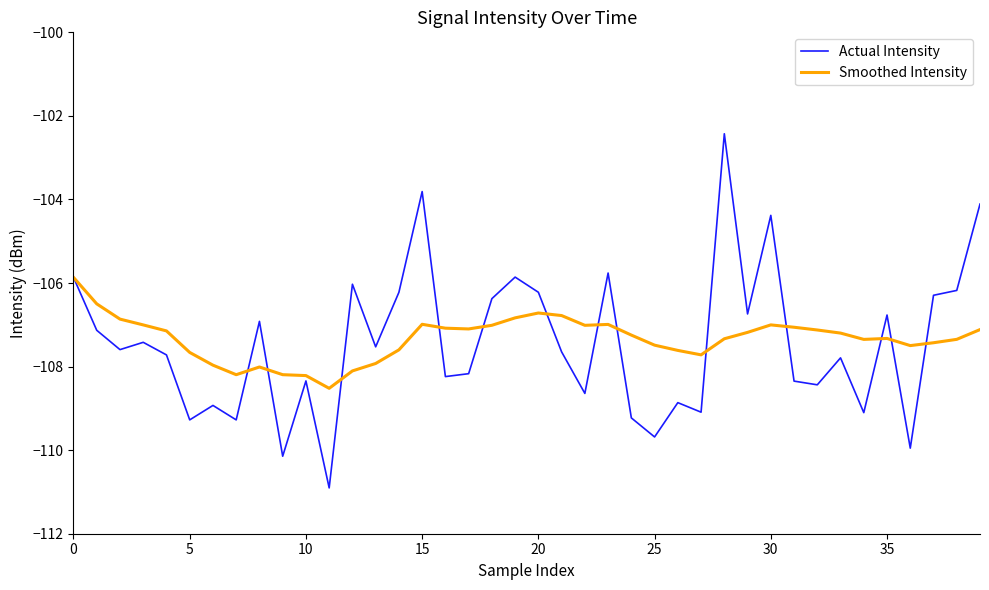

List the series in order of their peak value, lowest first.

Smoothed Intensity, Actual Intensity